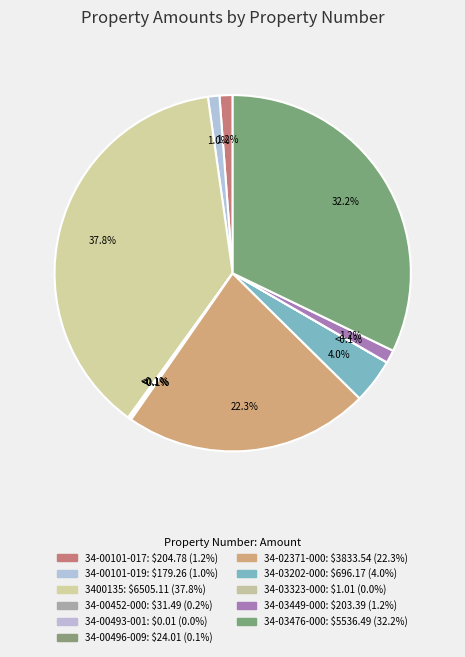

Count the number of slices in the pie.

11